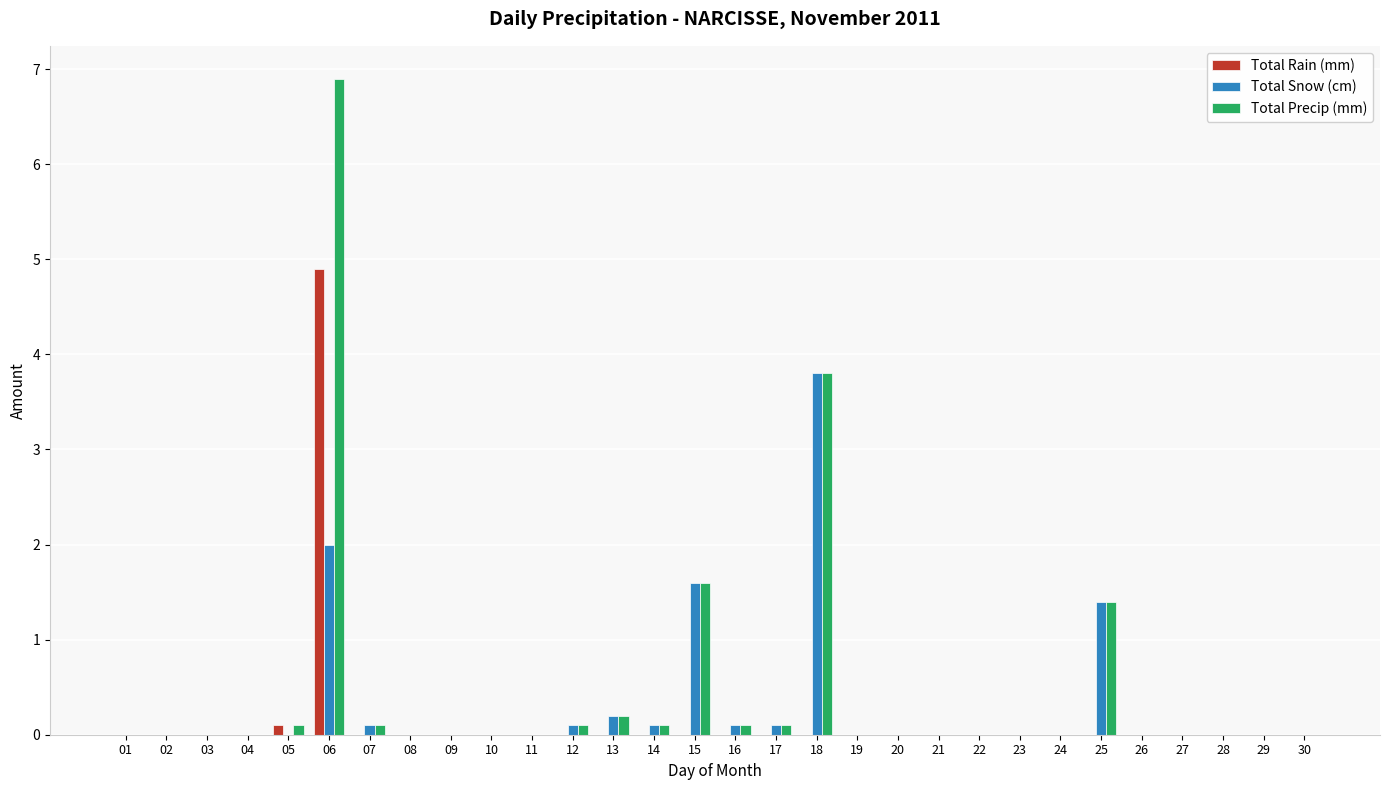

Reading right to left, what are all the values shown in this chart?

Total Rain (mm): 30=0.0	29=0.0	28=0.0	27=0.0	26=0.0	25=0.0	24=0.0	23=0.0	22=0.0	21=0.0	20=0.0	19=0.0	18=0.0	17=0.0	16=0.0	15=0.0	14=0.0	13=0.0	12=0.0	11=0.0	10=0.0	09=0.0	08=0.0	07=0.0	06=4.9	05=0.1	04=0.0	03=0.0	02=0.0	01=0.0
Total Snow (cm): 30=0.0	29=0.0	28=0.0	27=0.0	26=0.0	25=1.4	24=0.0	23=0.0	22=0.0	21=0.0	20=0.0	19=0.0	18=3.8	17=0.1	16=0.1	15=1.6	14=0.1	13=0.2	12=0.1	11=0.0	10=0.0	09=0.0	08=0.0	07=0.1	06=2.0	05=0.0	04=0.0	03=0.0	02=0.0	01=0.0
Total Precip (mm): 30=0.0	29=0.0	28=0.0	27=0.0	26=0.0	25=1.4	24=0.0	23=0.0	22=0.0	21=0.0	20=0.0	19=0.0	18=3.8	17=0.1	16=0.1	15=1.6	14=0.1	13=0.2	12=0.1	11=0.0	10=0.0	09=0.0	08=0.0	07=0.1	06=6.9	05=0.1	04=0.0	03=0.0	02=0.0	01=0.0